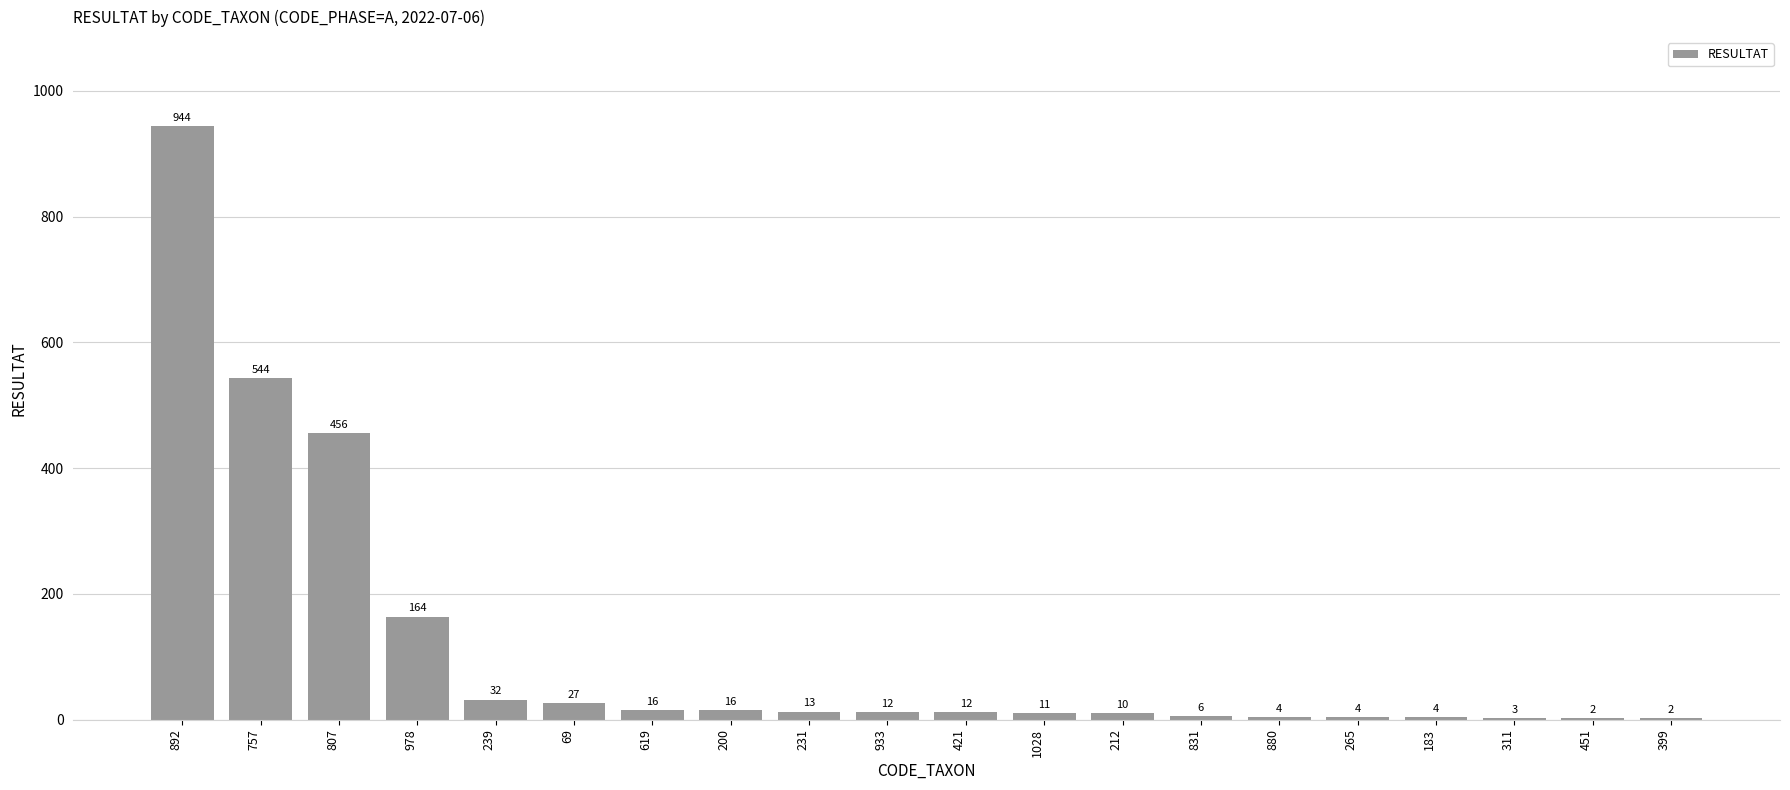

The chart shows a value of 4 at 265. True or false?

True